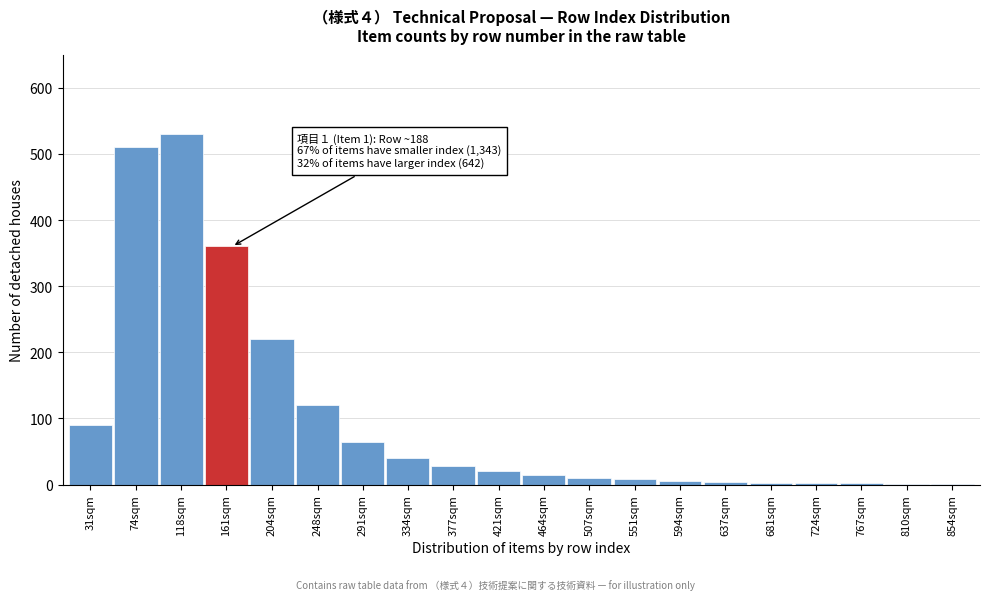

At which label is the value closest to 265?

204sqm